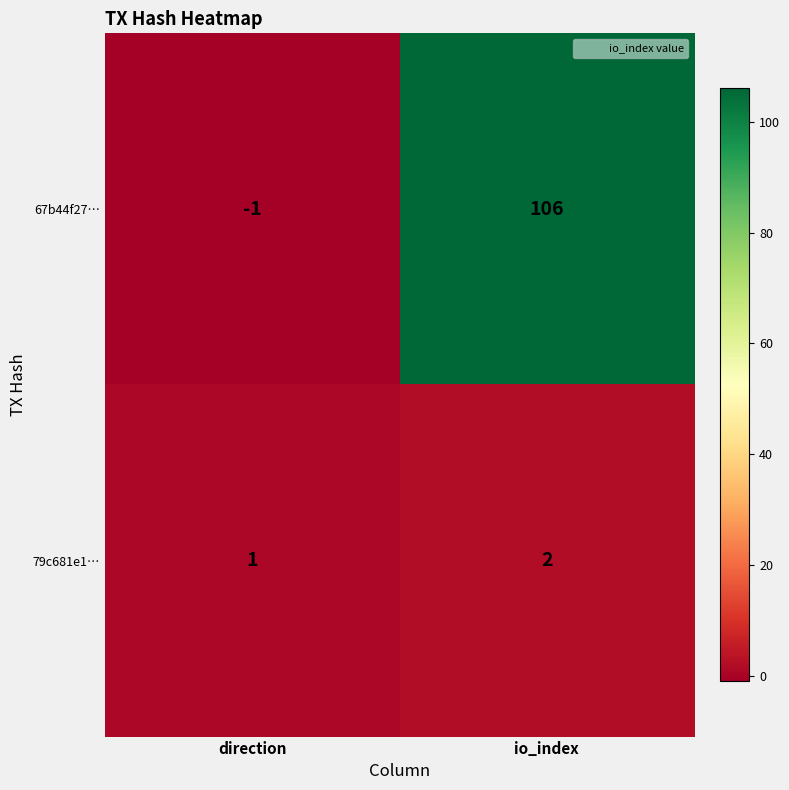

Reading left to right, what are all the values shown in this chart?

67b44f27…: -1	106
79c681e1…: 1	2